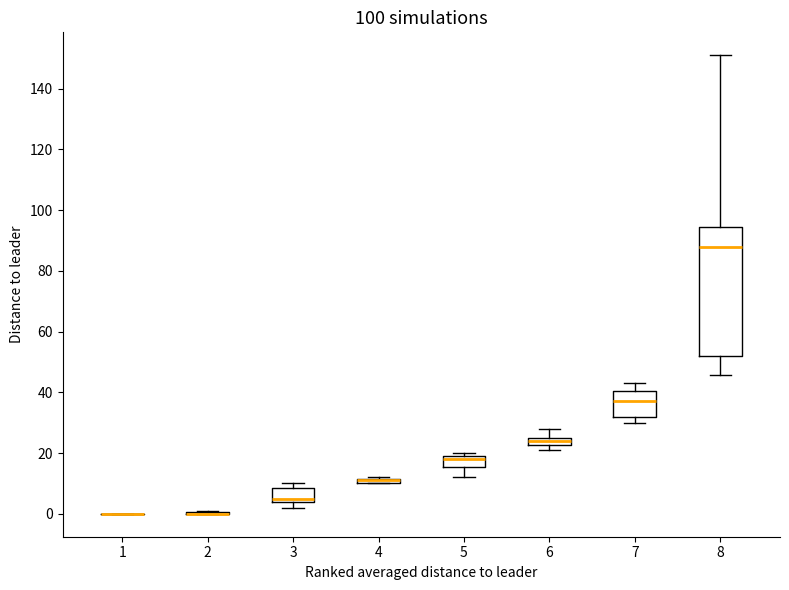

Where does the upper whisker of the box at x = 7 end on the y-axis? The values are not printed on the chart, so give them approximately, as read against the axis.

44